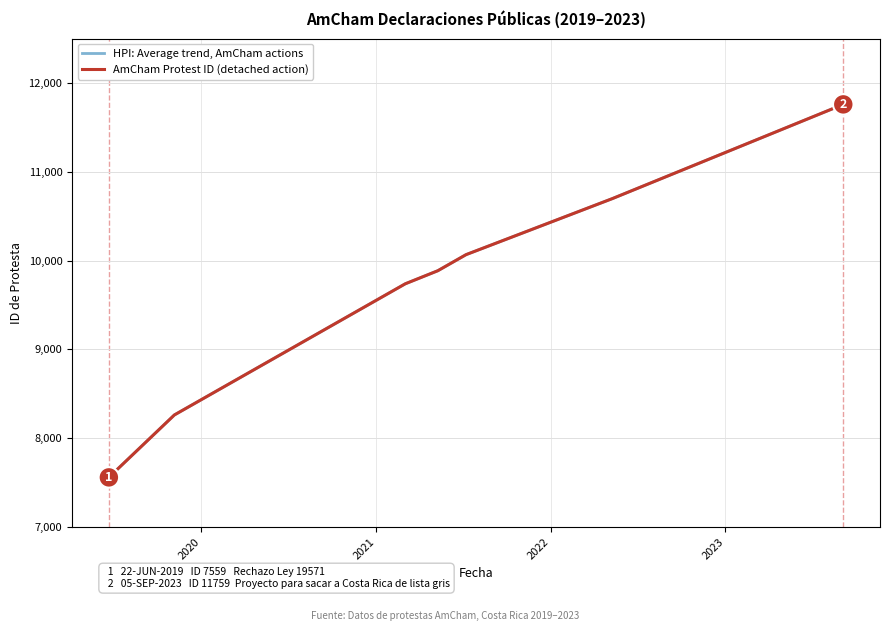

Does the chart display data point markers on the line(s)?

No